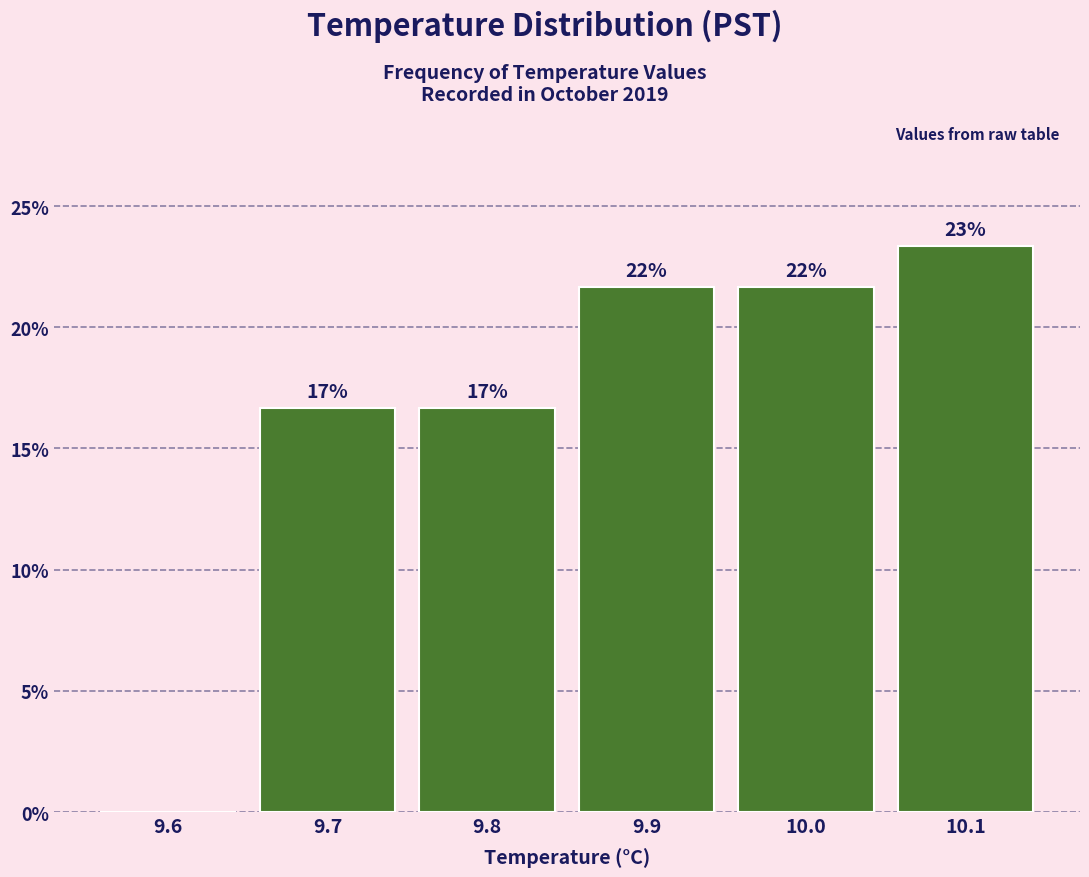

Are the bars horizontal?

No